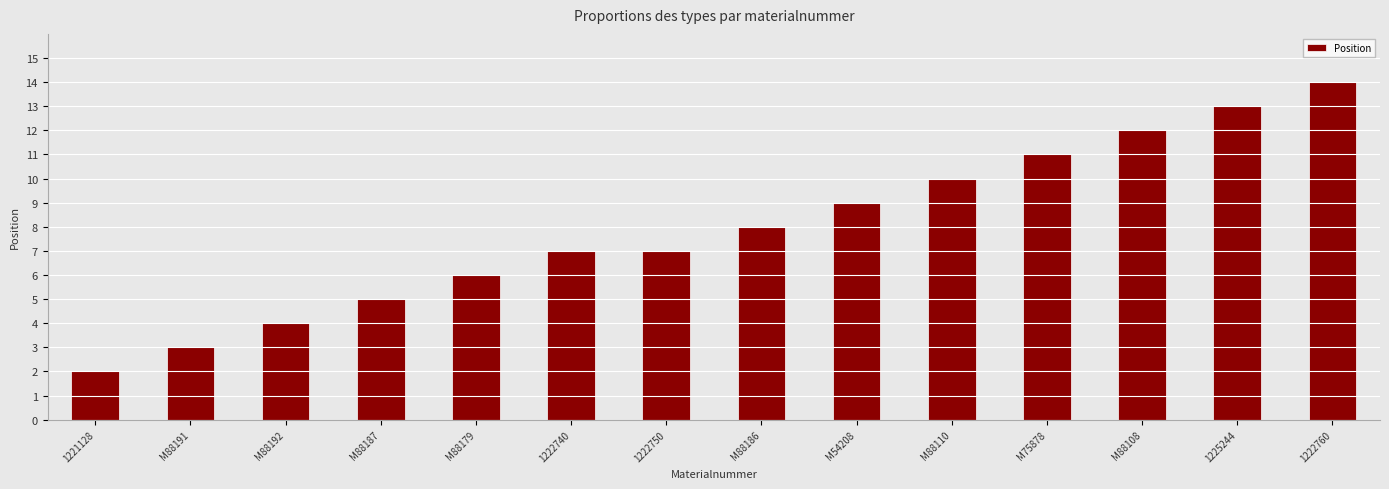

What is the smallest value displayed?

2